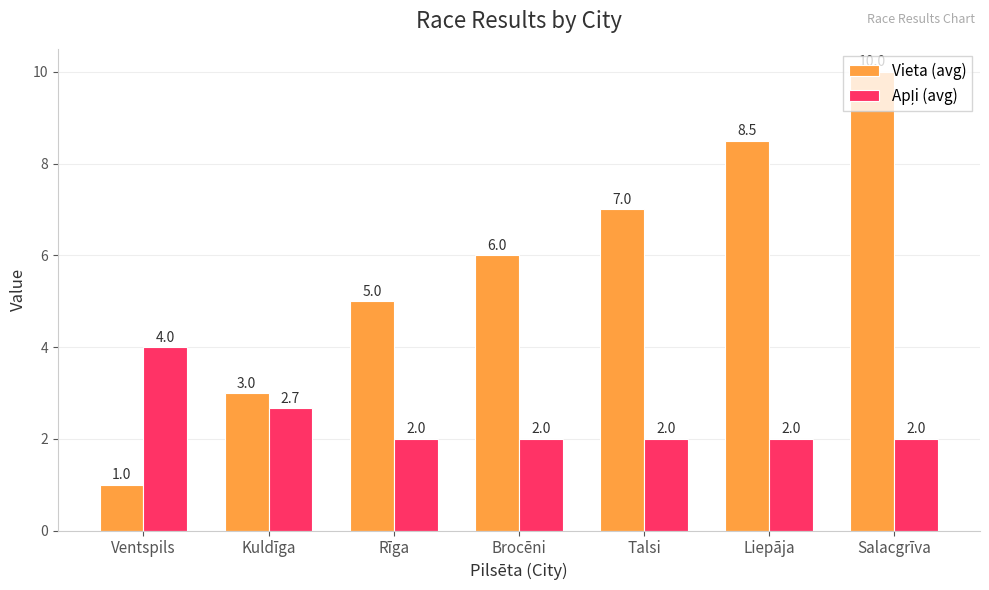

What is the label of the 4th bar from the left?

Brocēni